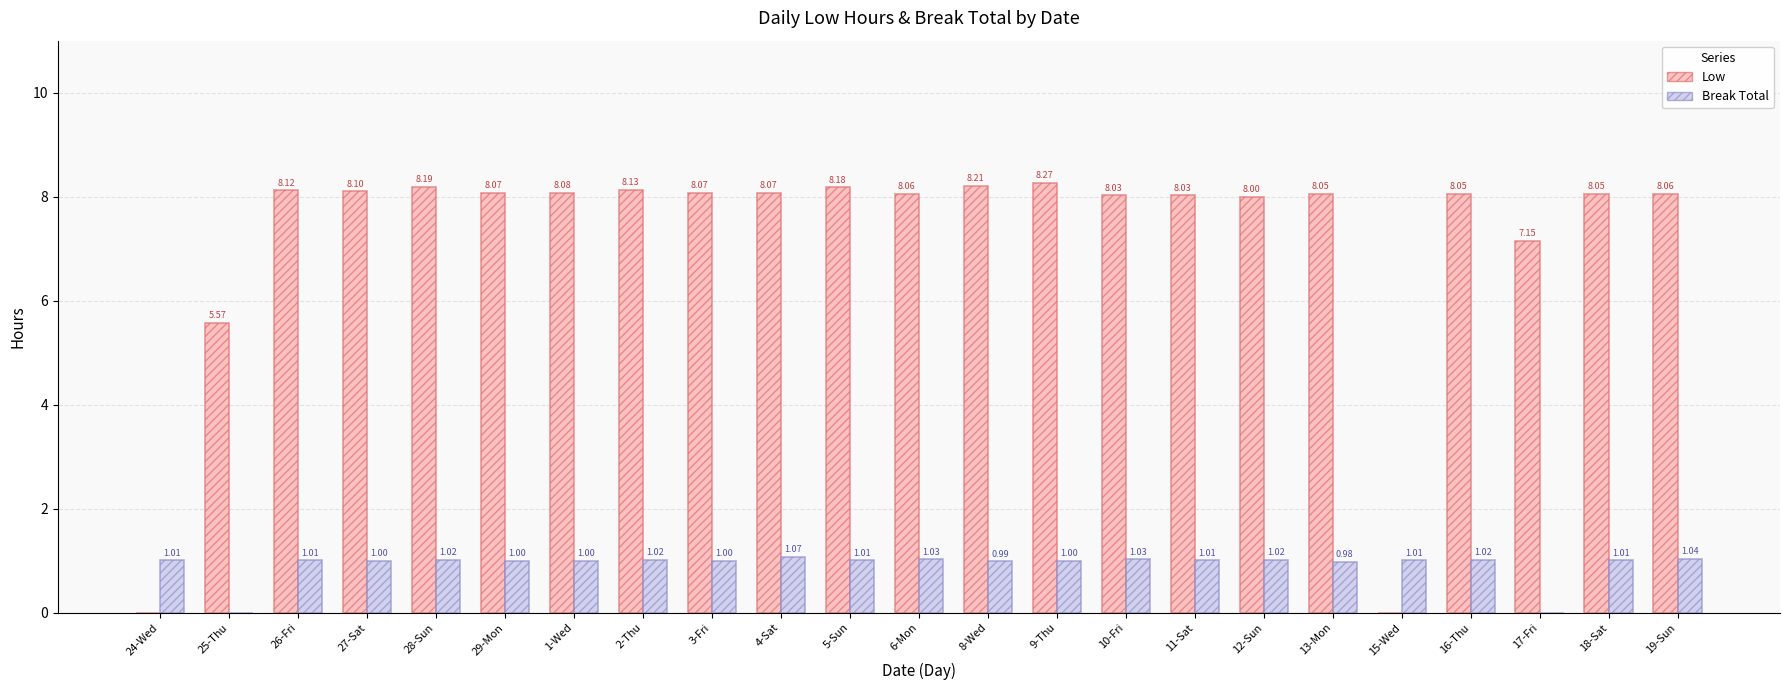

How many positive values does the Break Total series have?

21